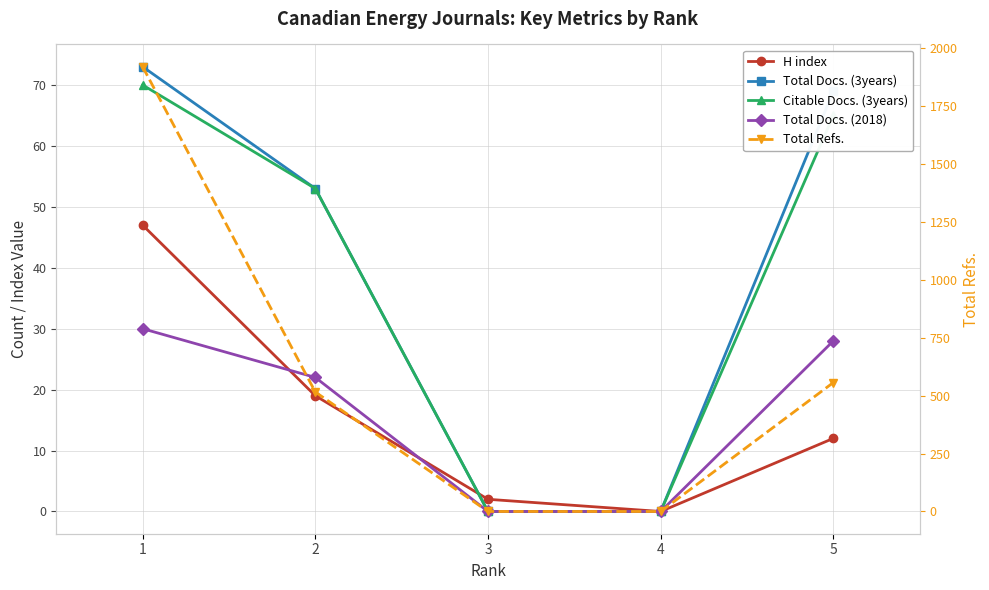

What is the spread (max minus min) of values at 5?

545